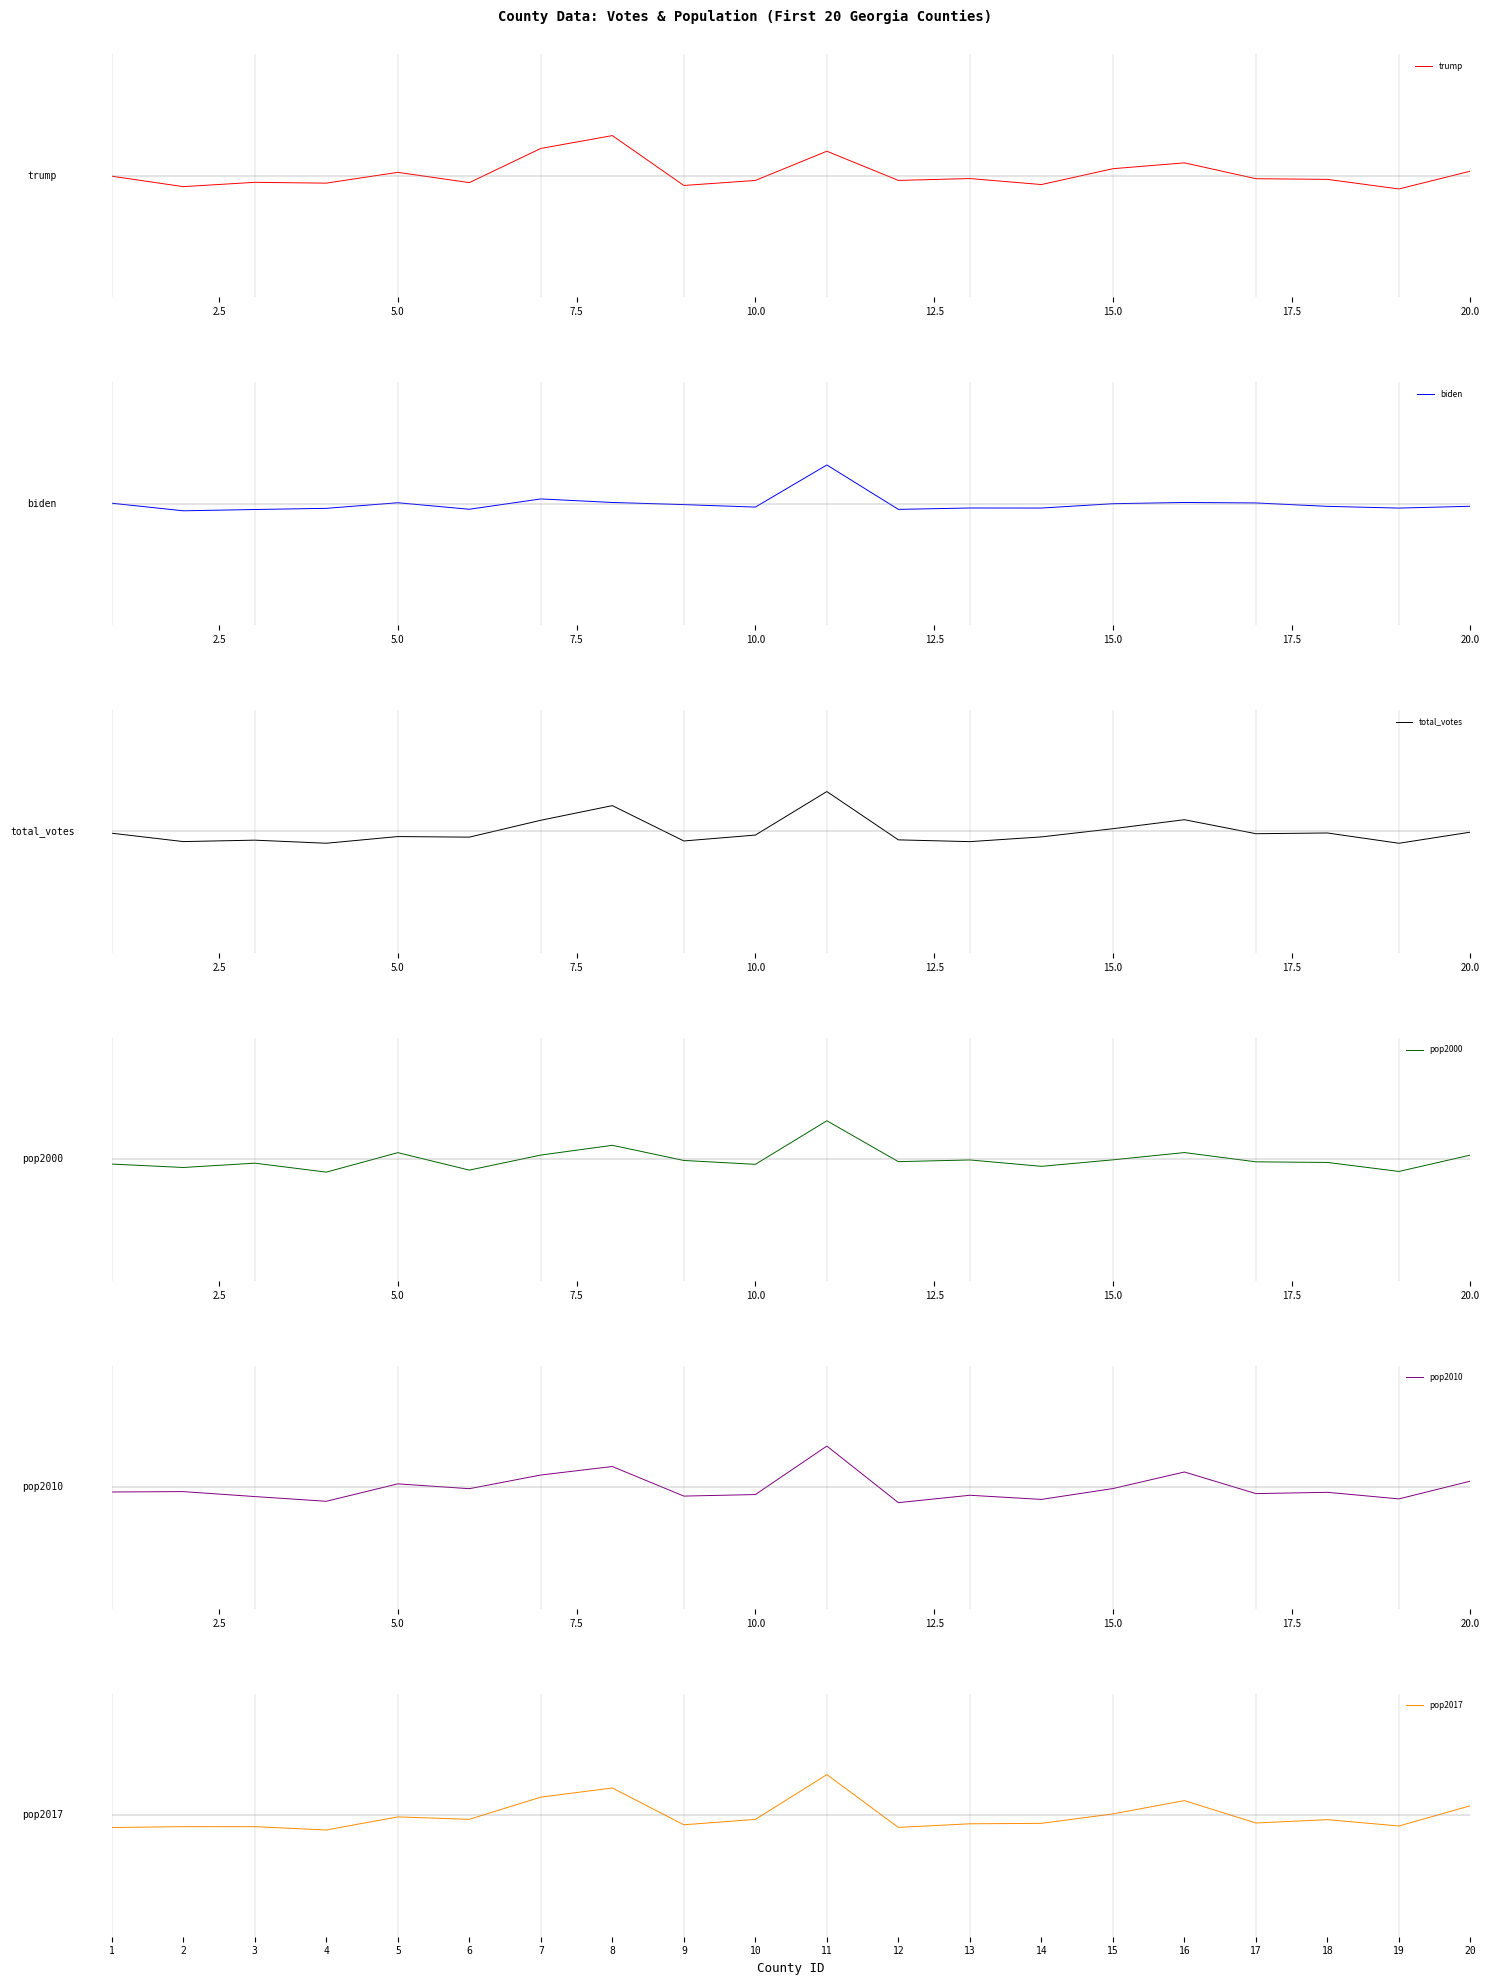

Which series has the largest total across all categories?

trump